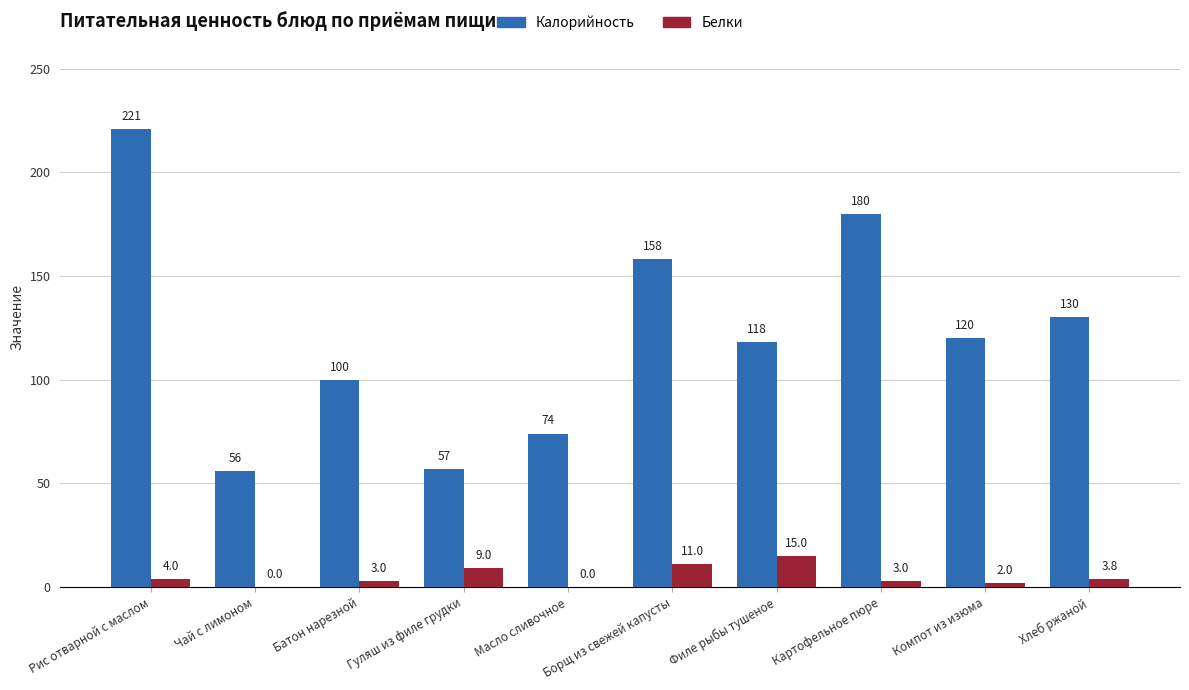

How many groups of bars are there?

10